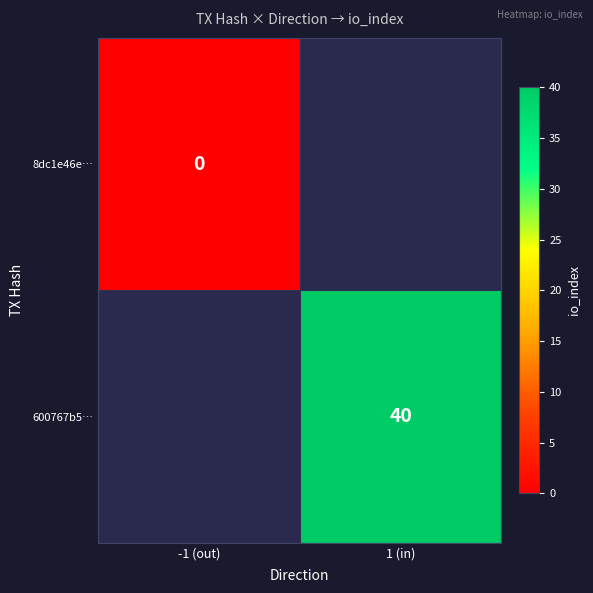

True or false: 600767b5… has a value of 54 at 1 (in).

False